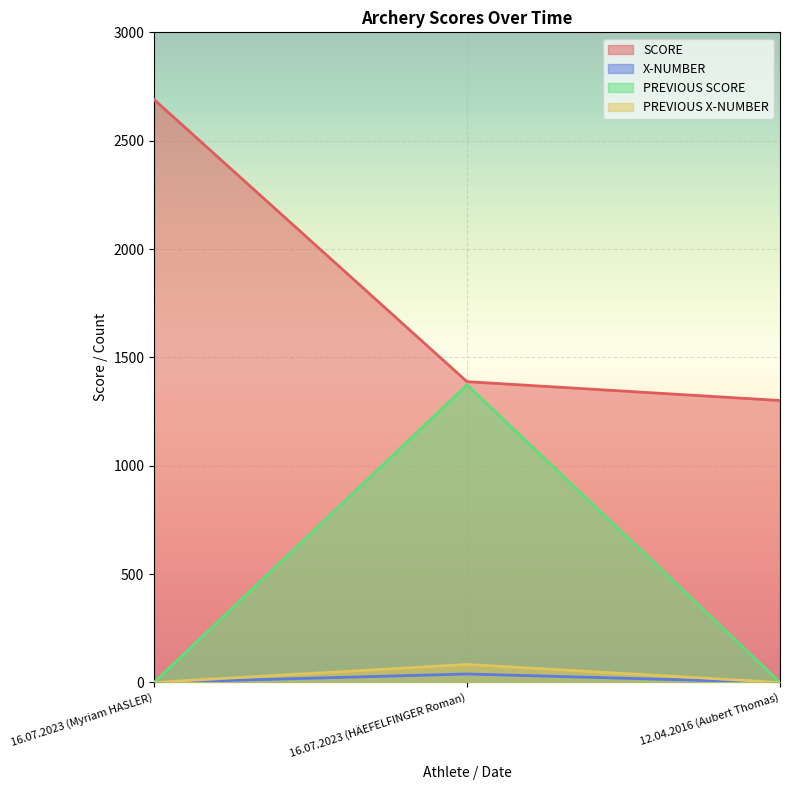

Does the chart display data point markers on the line(s)?

No